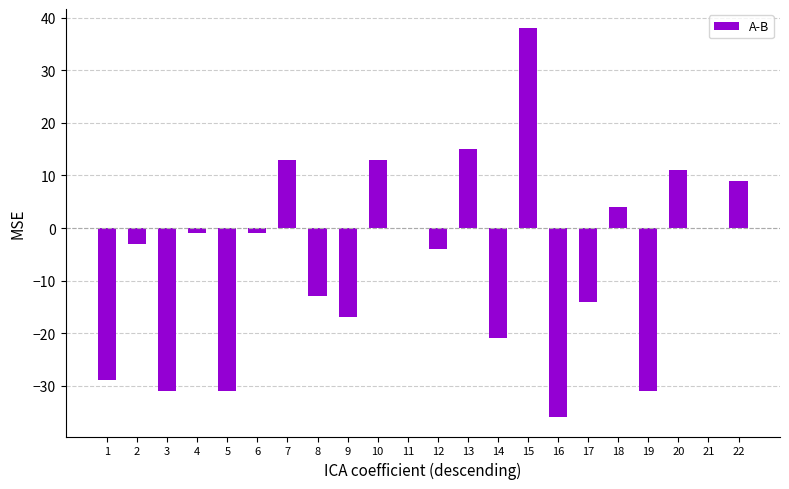

What is the maximum value shown in the chart?

38